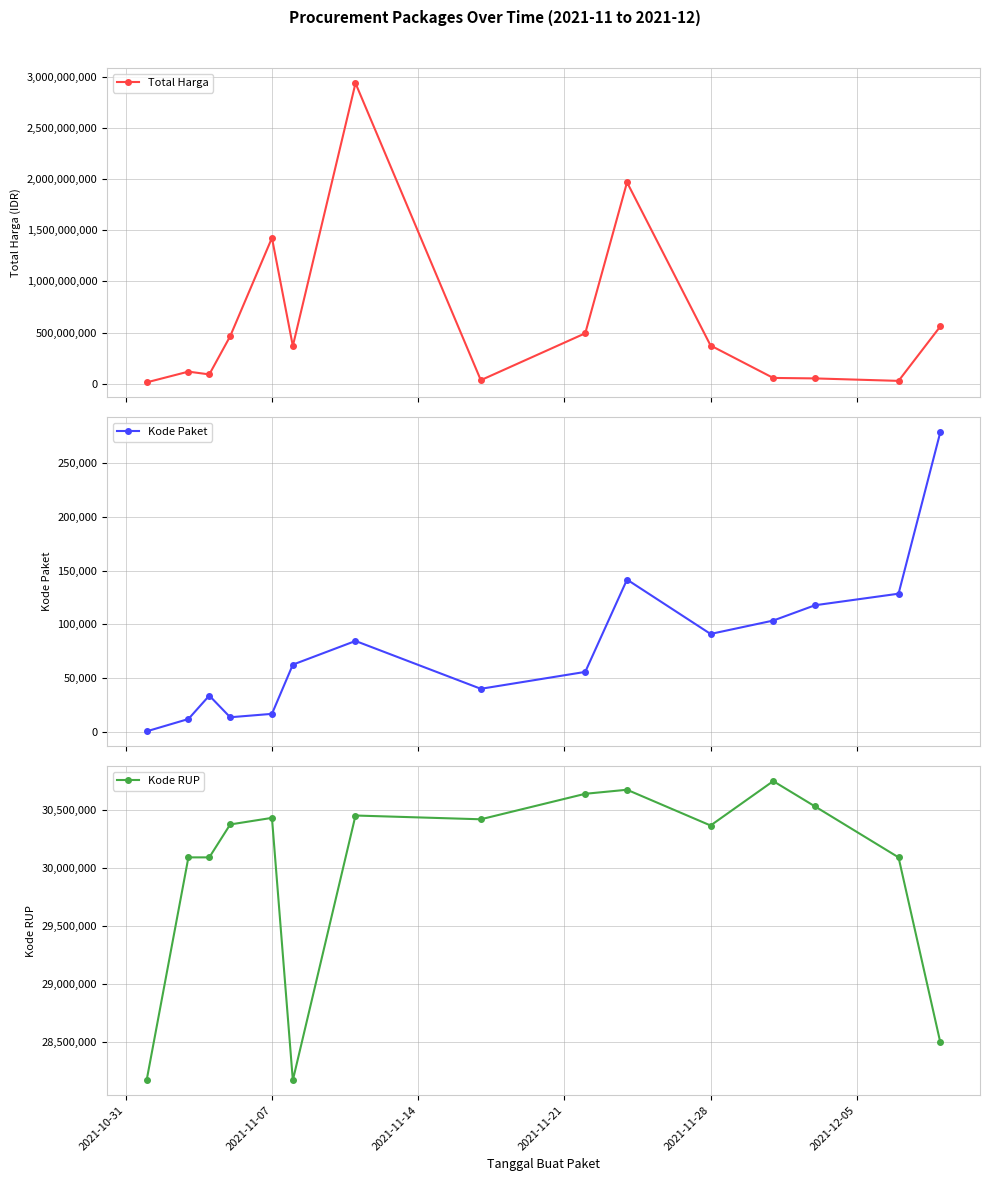

What is the maximum value for Total Harga?

2938963240